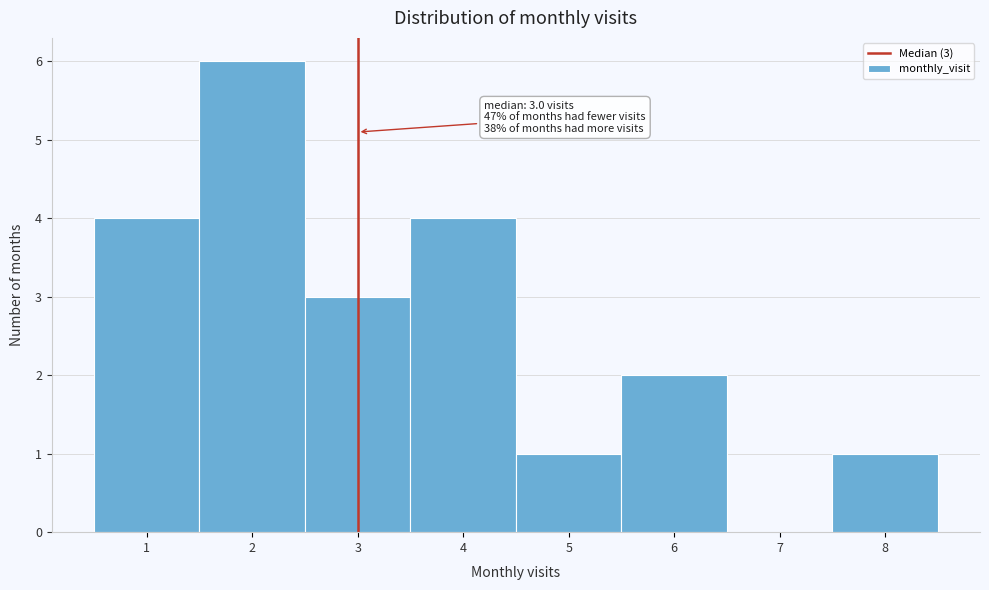

Over which range of the x-axis is the bar tallest?

1.5 to 2.5